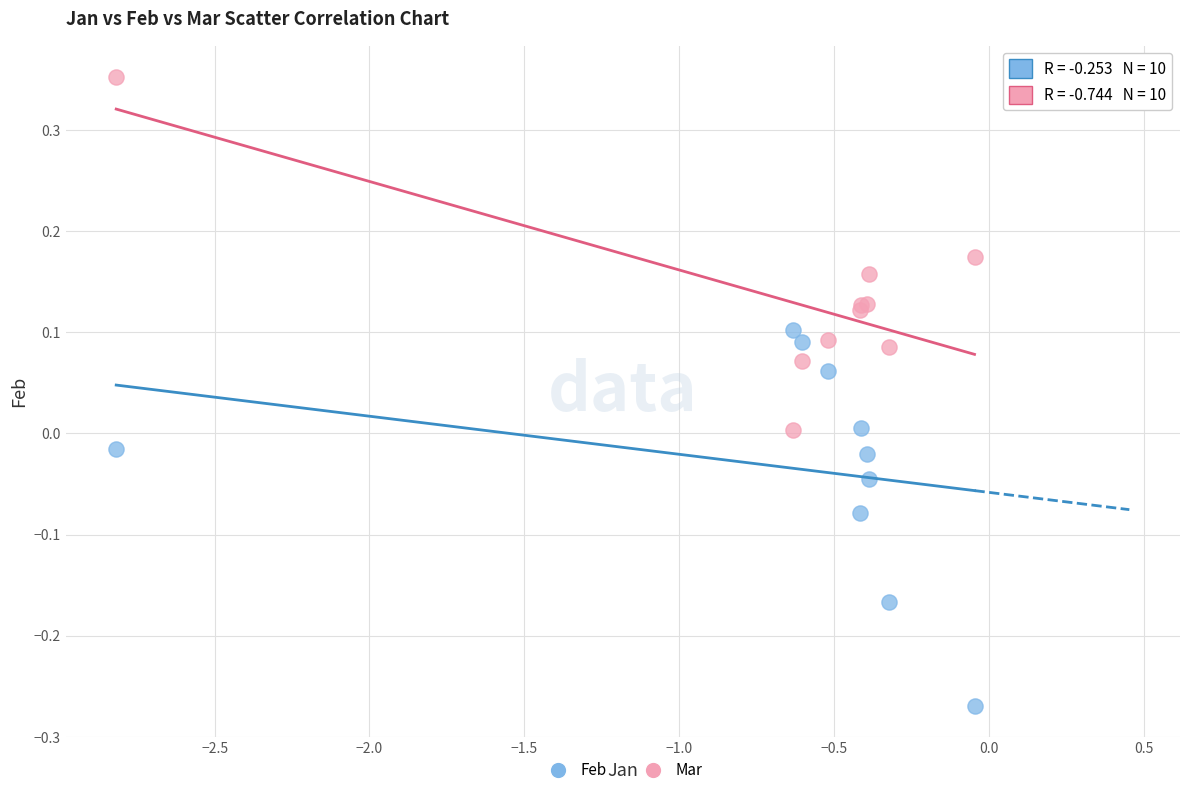

Which series reaches the maximum Y coordinate?

Mar